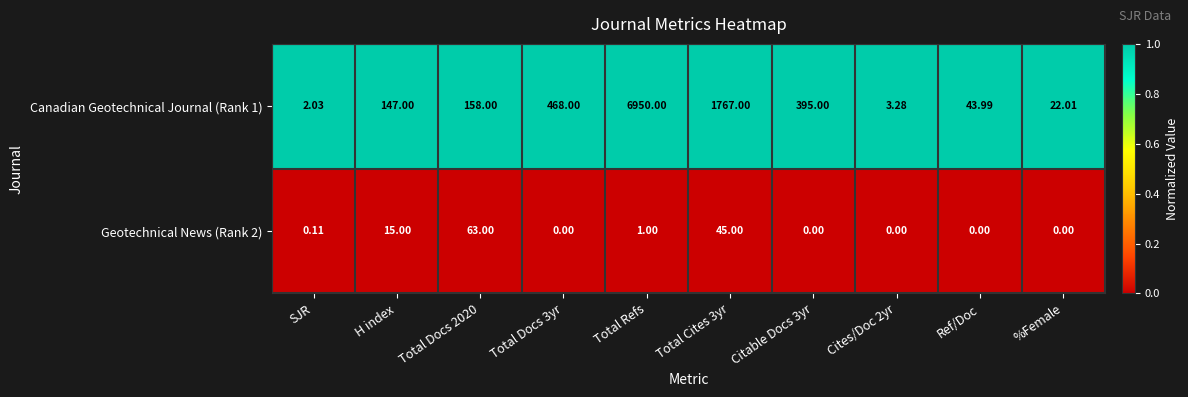

At which category is the sum across all series the highest?

Total Refs